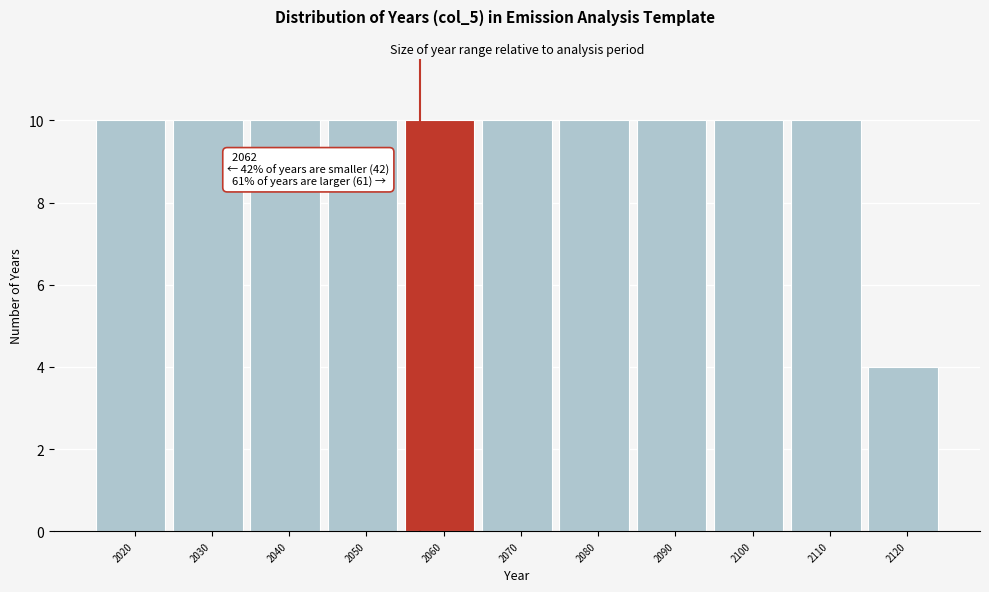

Reading left to right, list all the values displayed in this chart.

2020=10	2030=10	2040=10	2050=10	2060=10	2070=10	2080=10	2090=10	2100=10	2110=10	2120=4